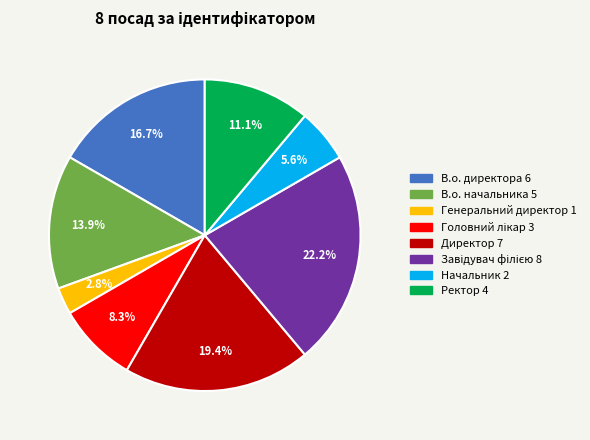

How many slices are in this pie chart?

8